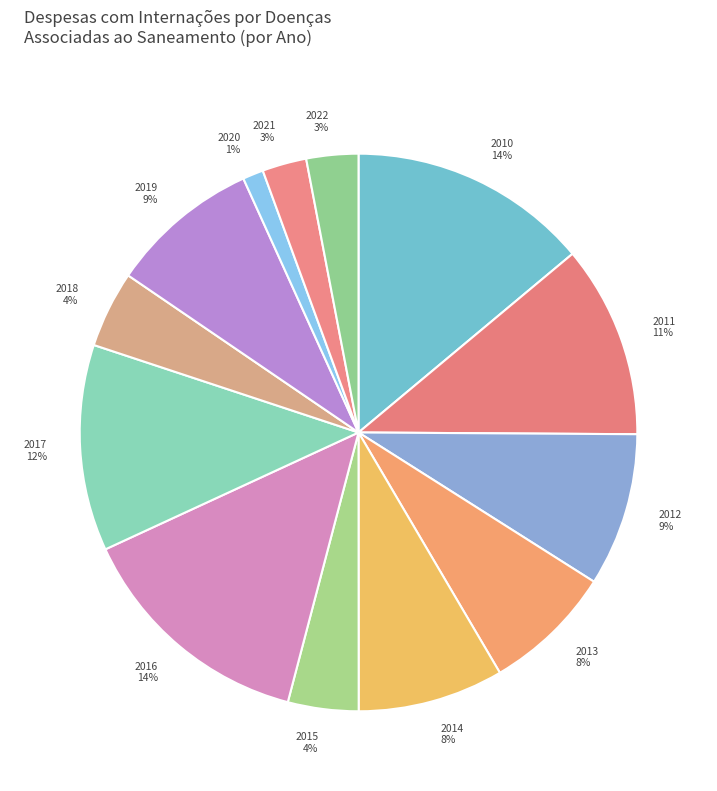

The 2018 4% slice represents 4% of the pie. True or false?

True